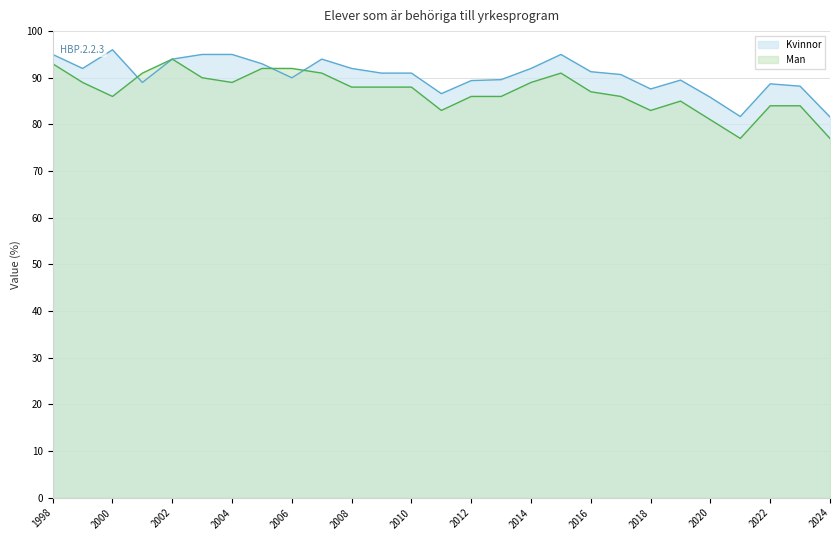

How many data points in Kvinnor are above 91?

12